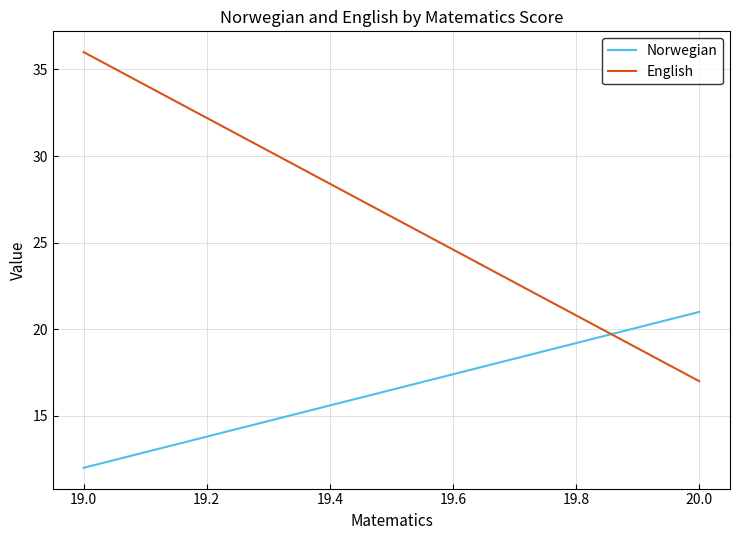

How many data points in English are less than 36?

1